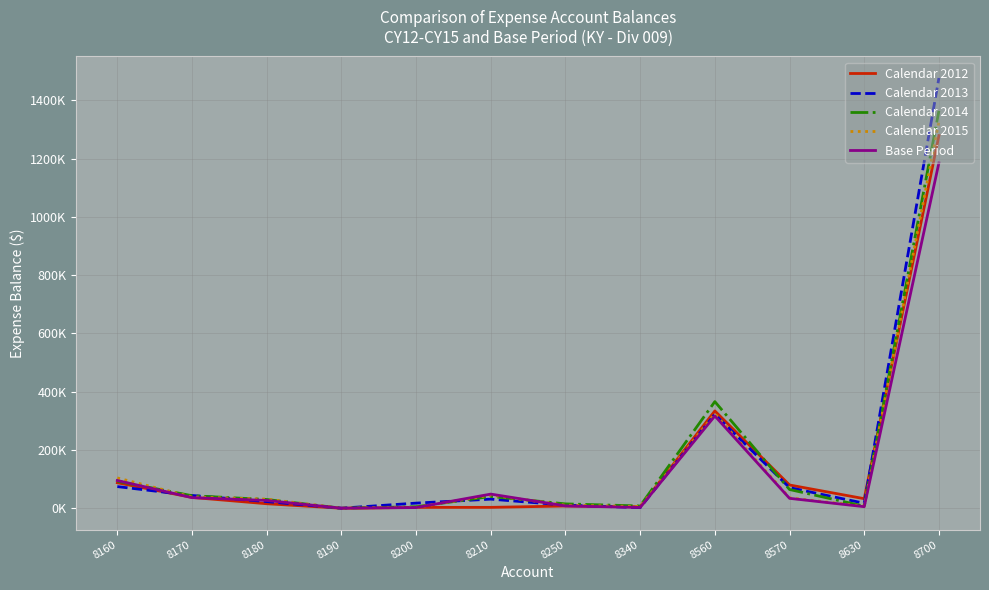

Does the chart have visible grid lines?

Yes